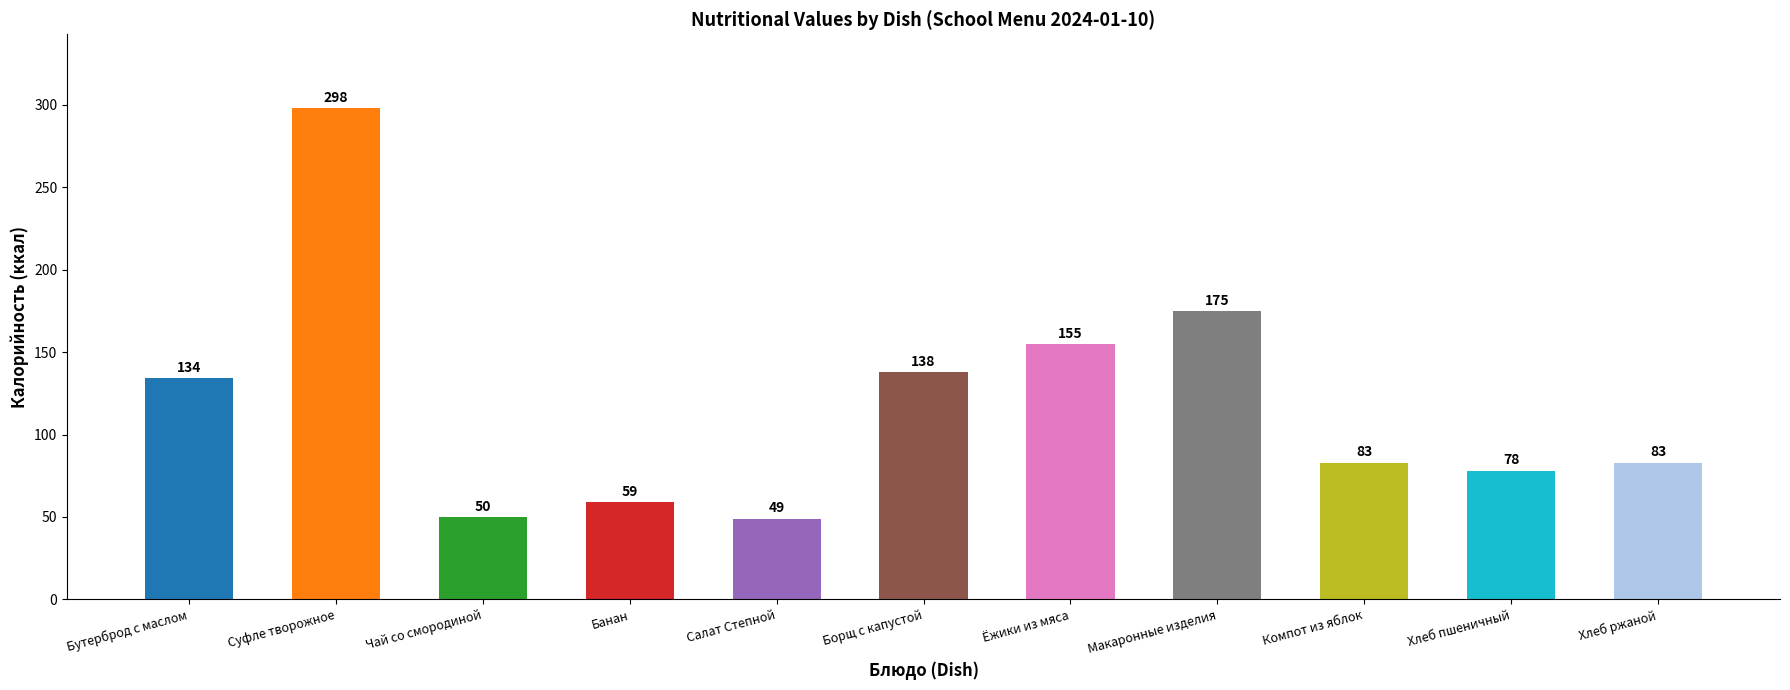

What is the label of the 10th bar from the right?

Суфле творожное